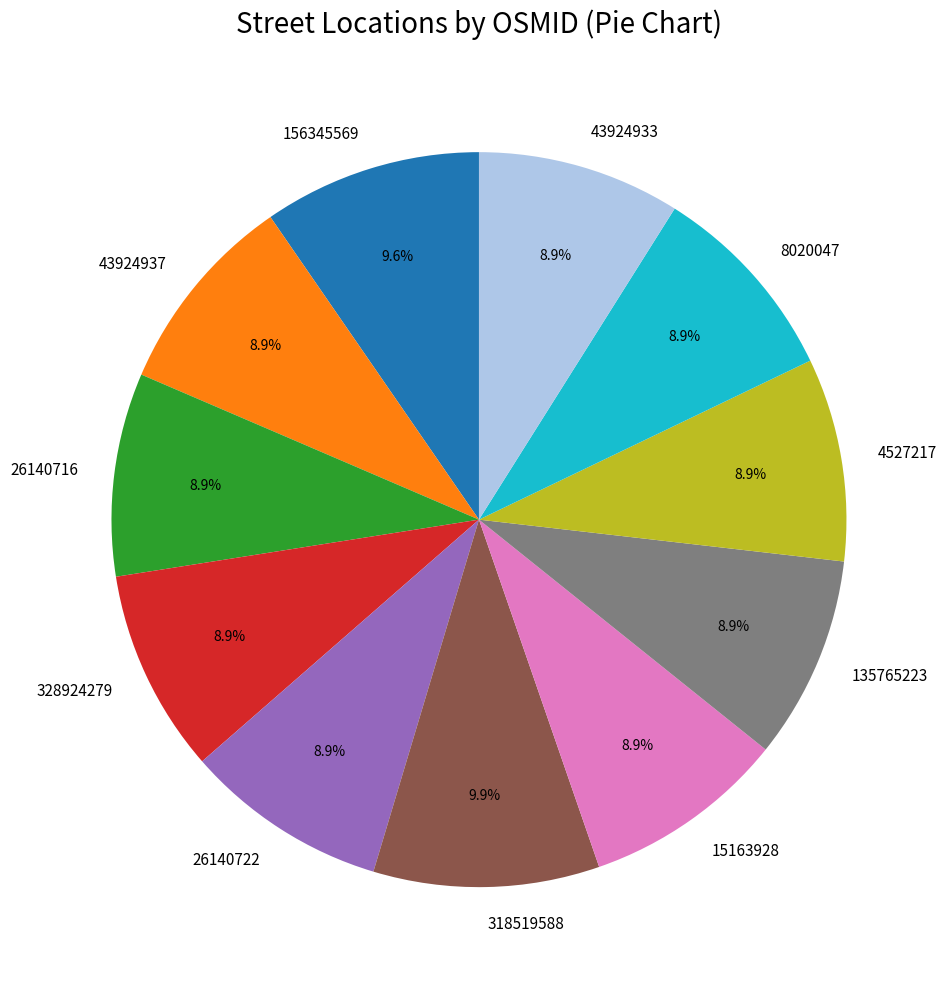

True or false: 156345569 accounts for 10% of the total.

True